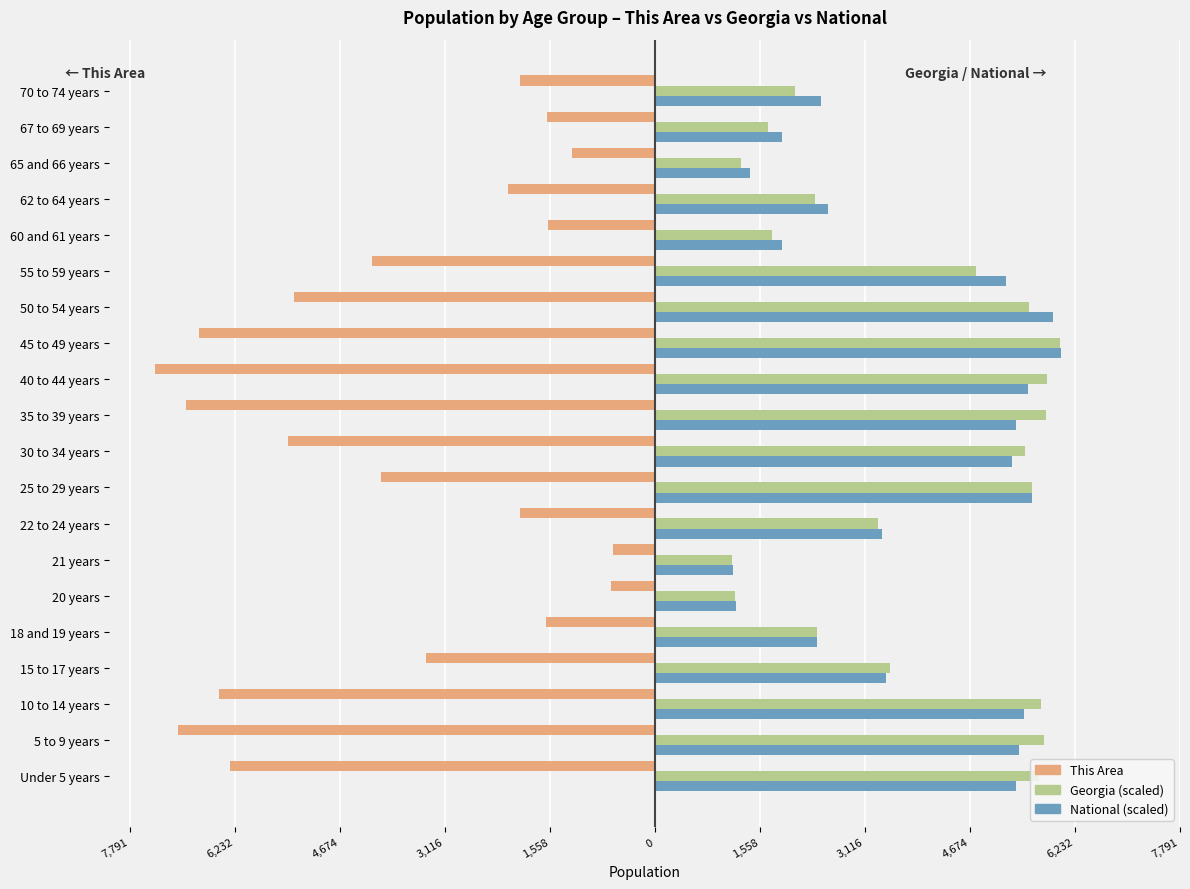

What are all the series names shown in the legend?

This Area, Georgia (scaled), National (scaled)